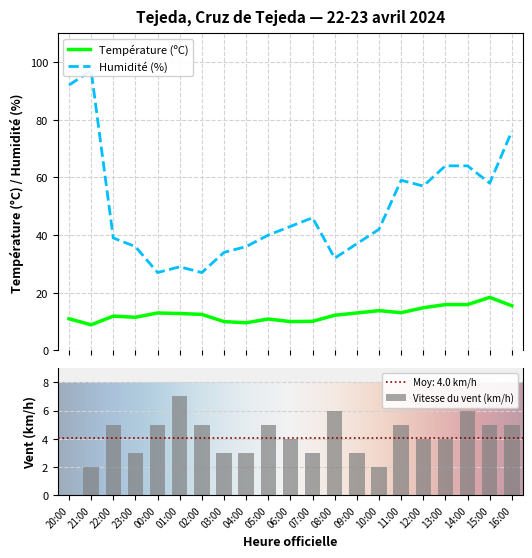

At which category is the sum across all series the highest?

21:00